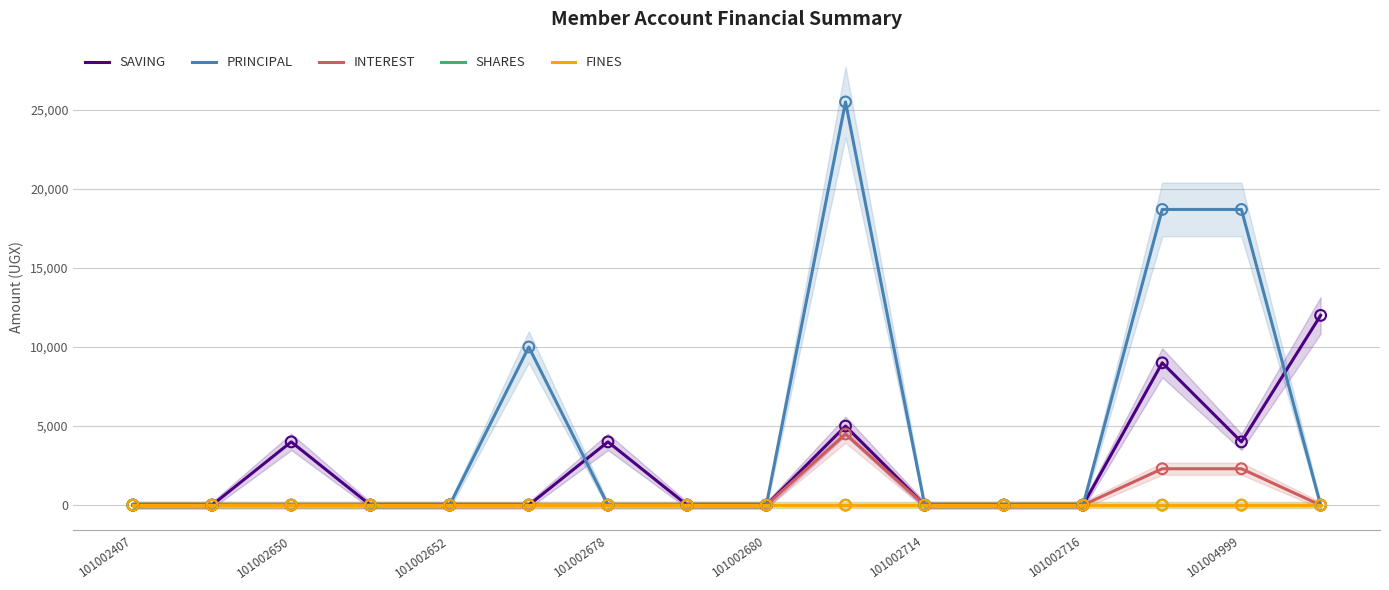

Which series has the largest Y range (max minus min)?

PRINCIPAL